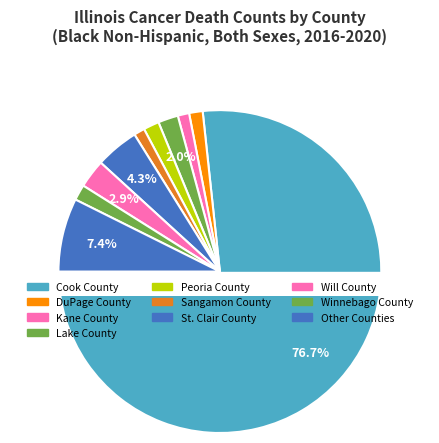

Combined, do McHenry County and Jefferson County account for over 50%?

No